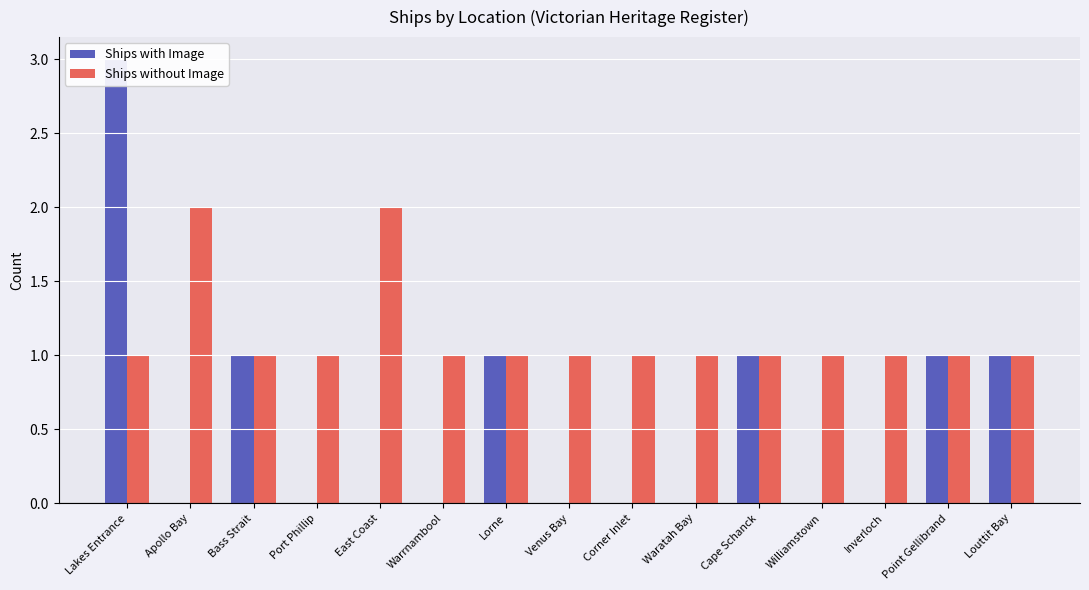

What is the total value across all series at Corner Inlet?

1